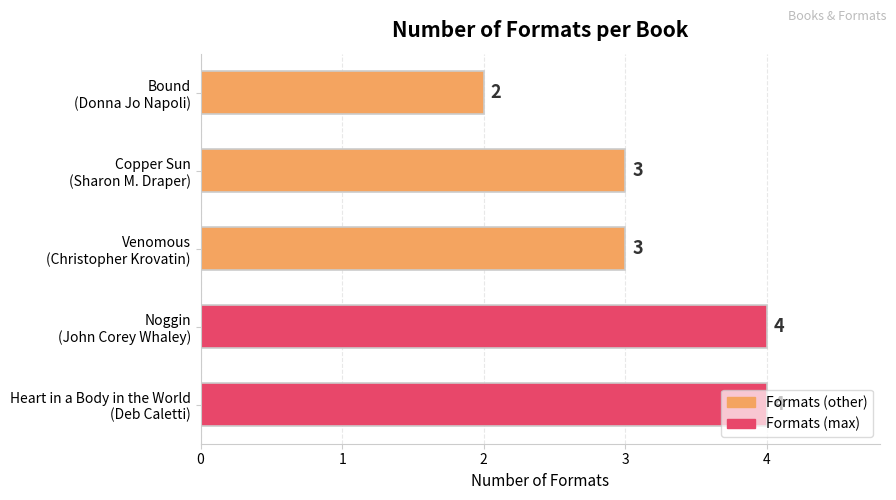

What is the difference between the second highest and minimum values?

2